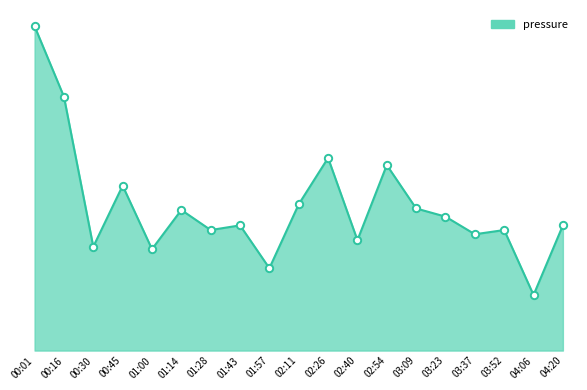

Approximately how many times larger is the value at 03:23 compared to 01:57?

1.6